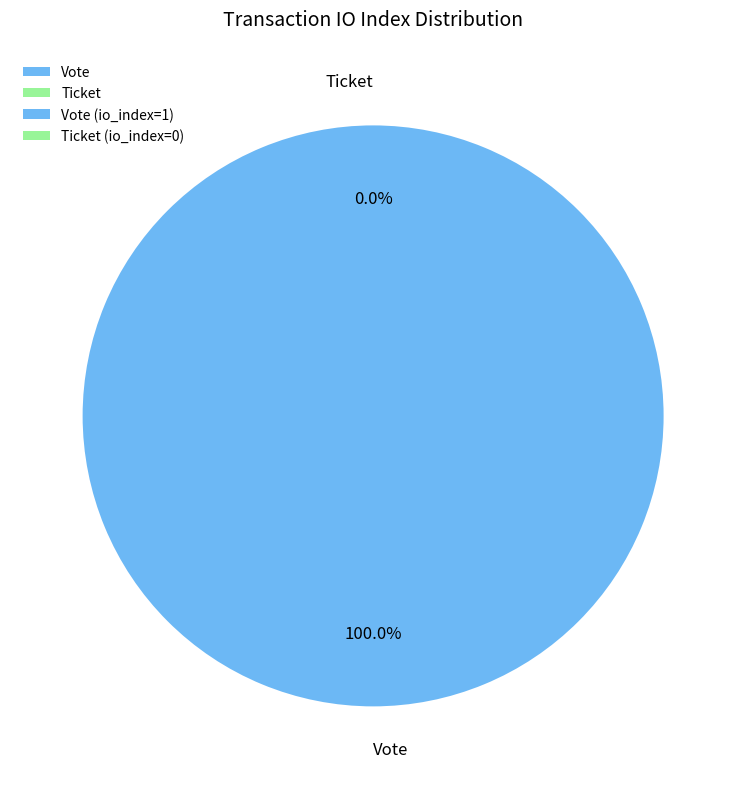

Is it true that Ticket is 0% of the pie?

True